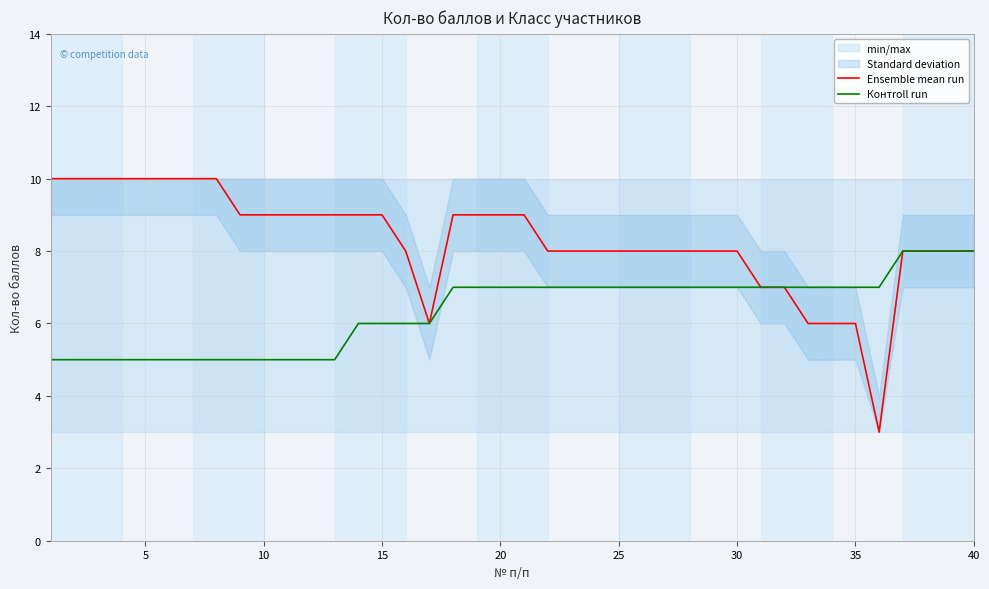

The value of Контroll run at 30 is 11. True or false?

False